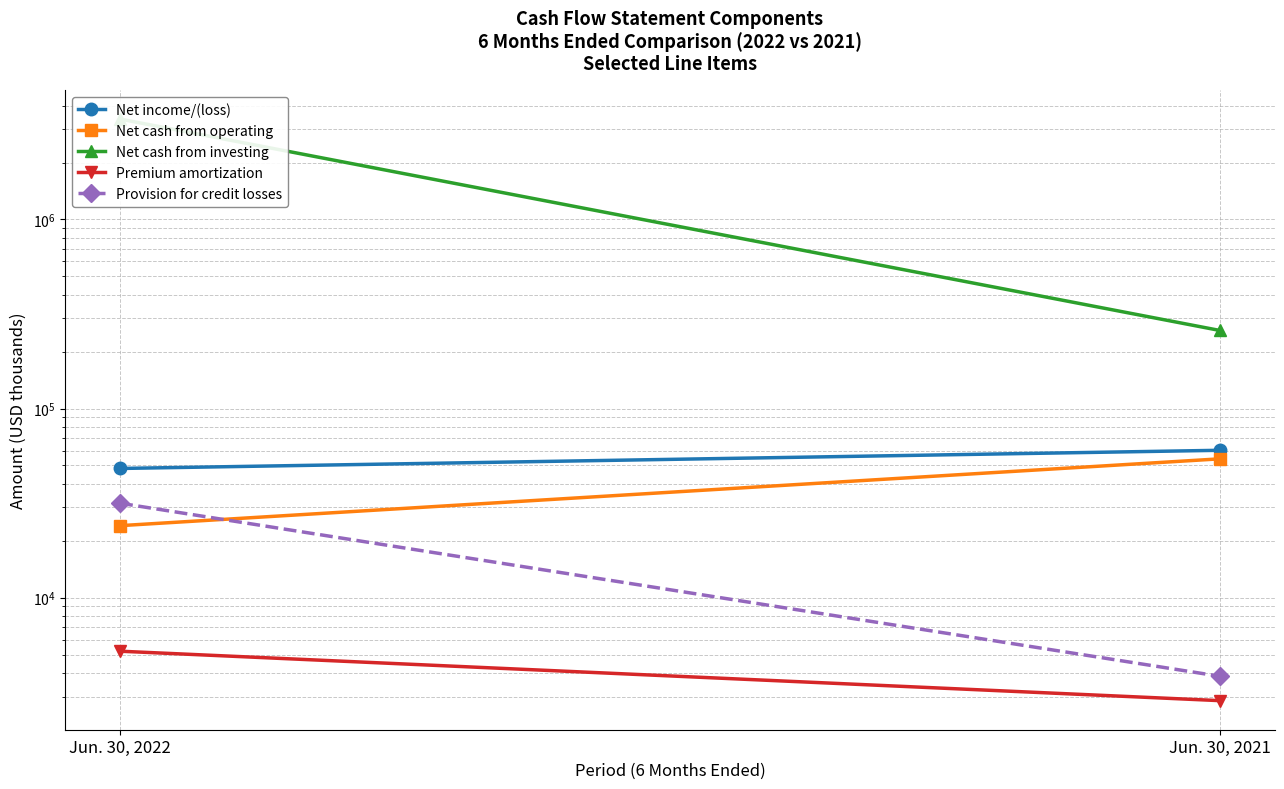

What is the total value across all series at Jun. 30, 2022?

3505270